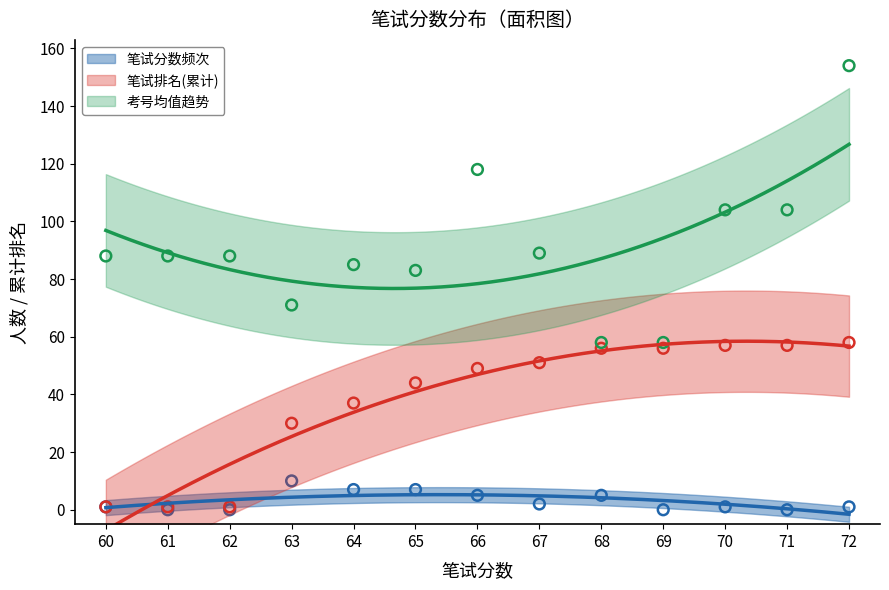

At which category is the sum across all series the highest?

72